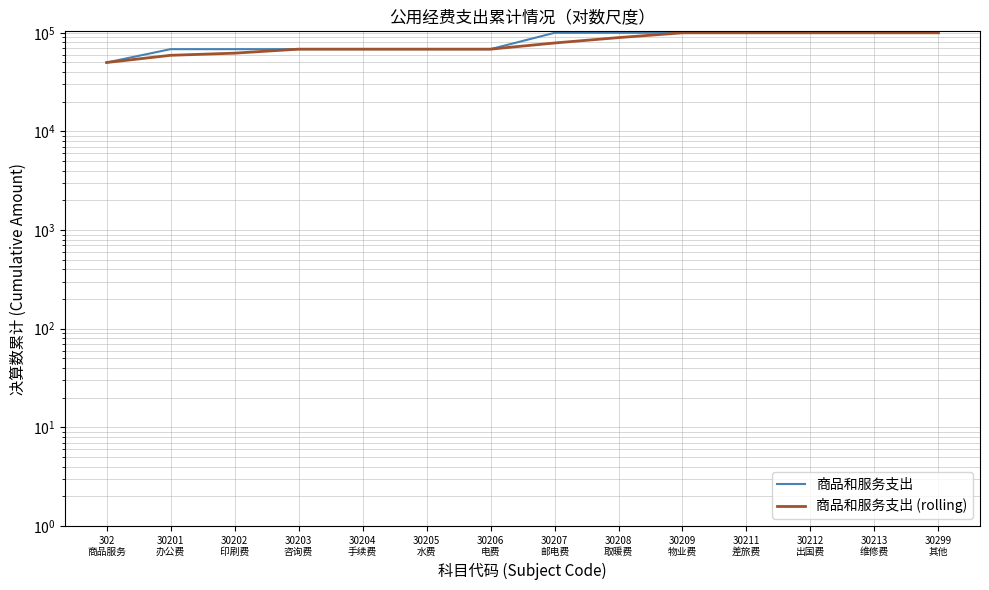

True or false: 商品和服务支出 (rolling) and 商品和服务支出 intersect in this chart.

False